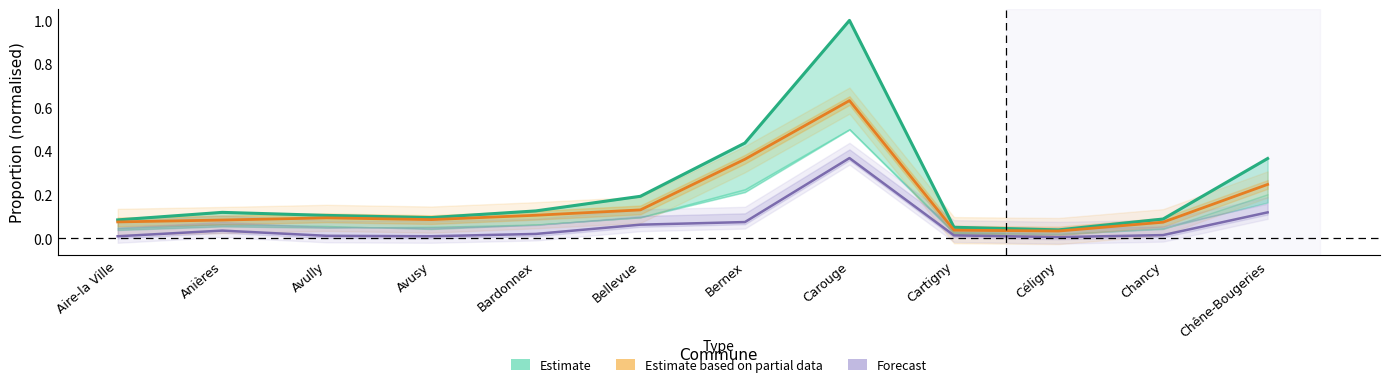

True or false: Forecast and Estimate intersect in this chart.

False